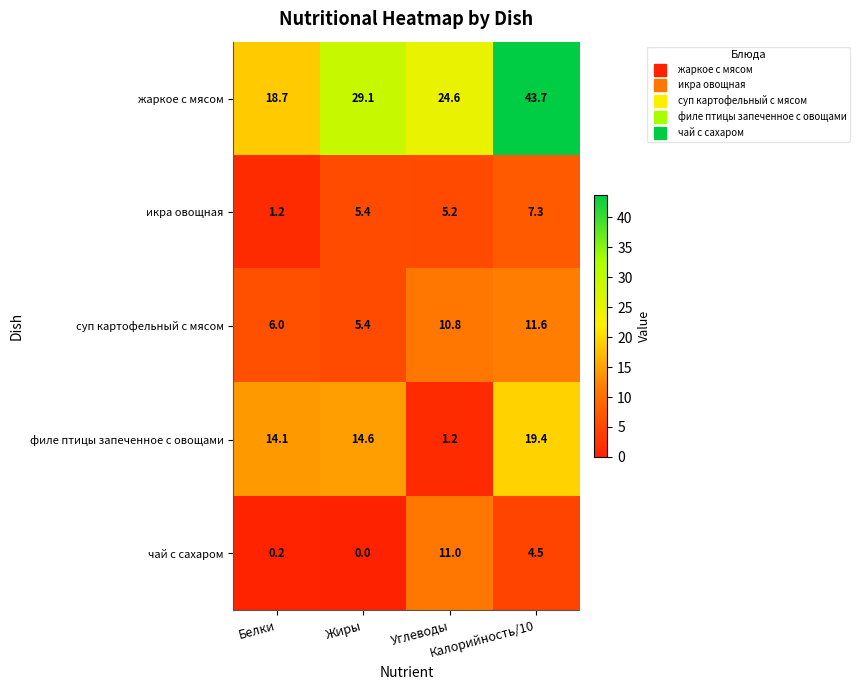

What is the lowest value of the икра овощная series?

1.2